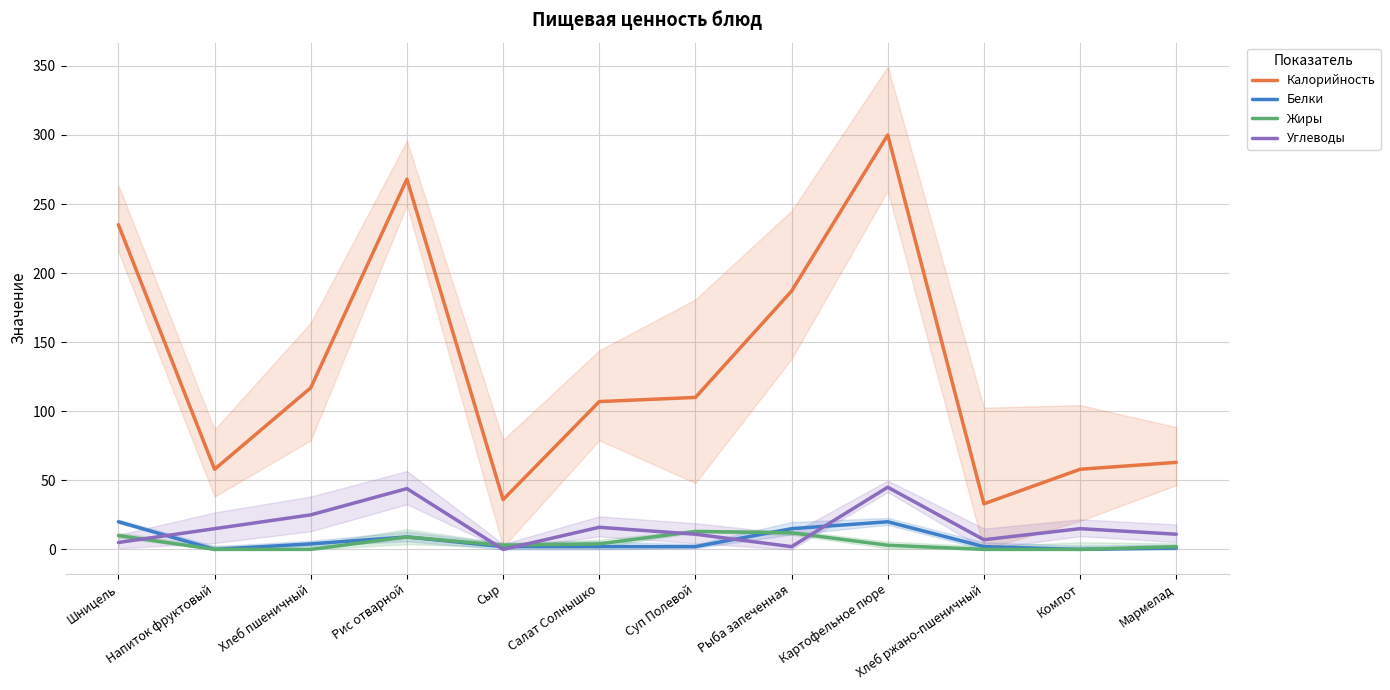

Between which two adjacent categories do Углеводы and Белки first intersect?

Шницель and Напиток фруктовый